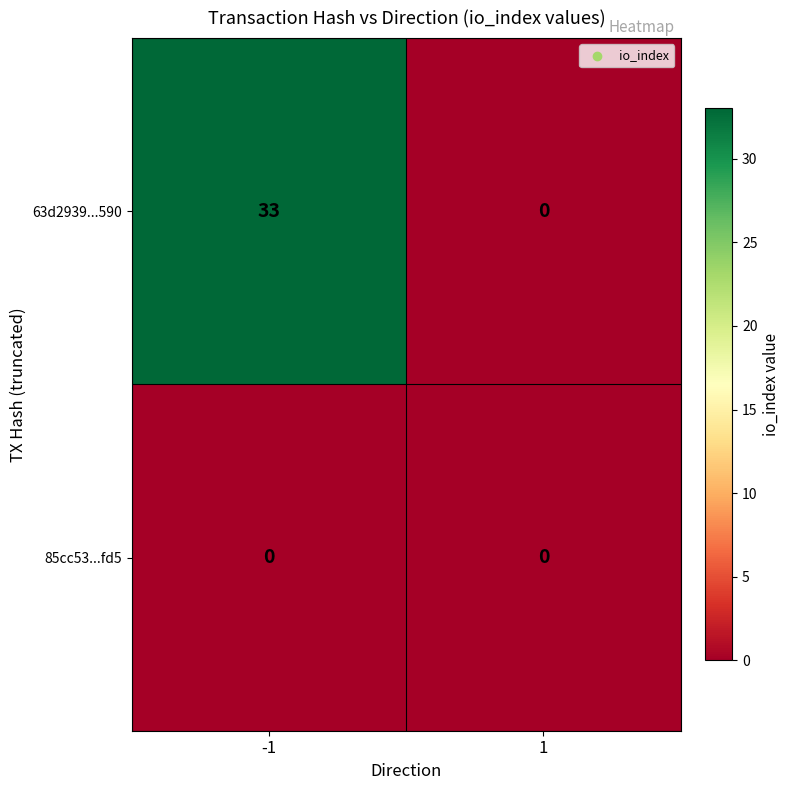

Is it true that 63d2939...590 equals 0 at 1?

True